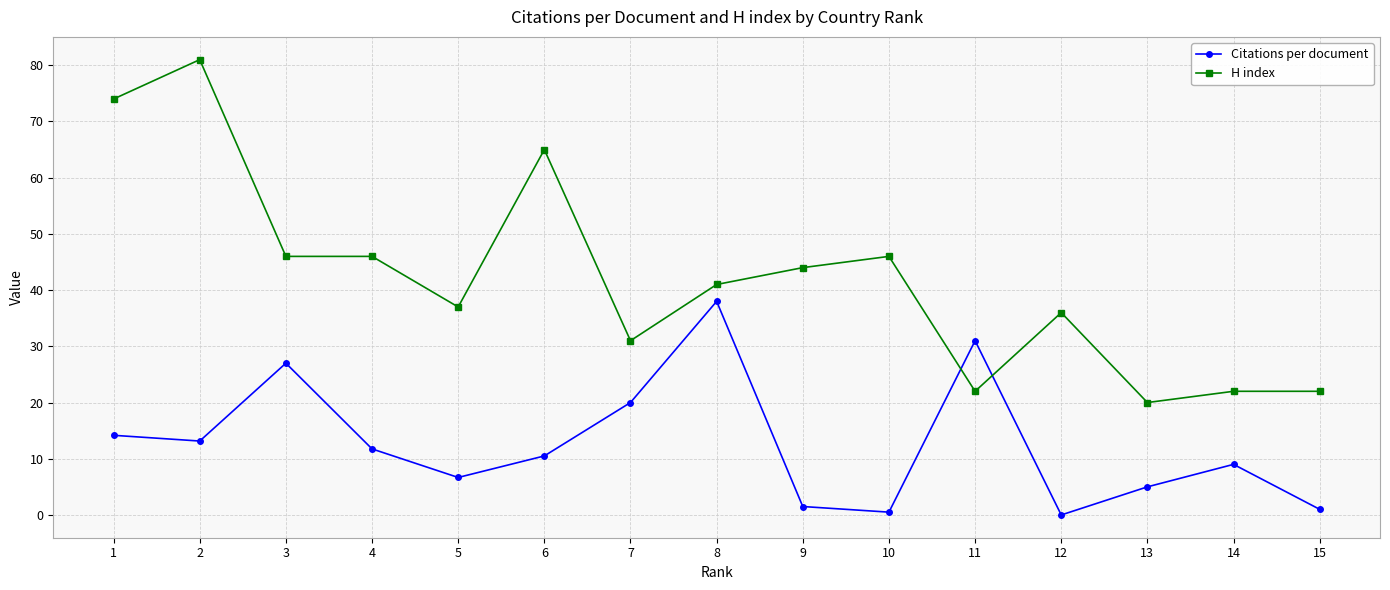

Which category has the highest value in the Citations per document series?

8